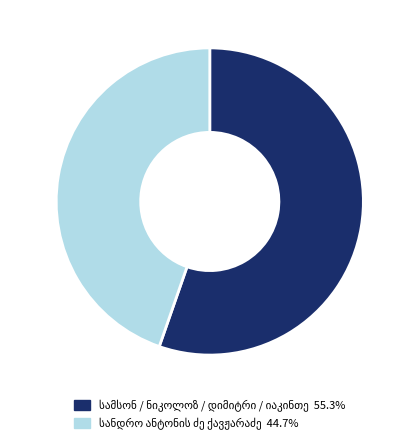

Is there any slice that represents more than half of the pie?

Yes